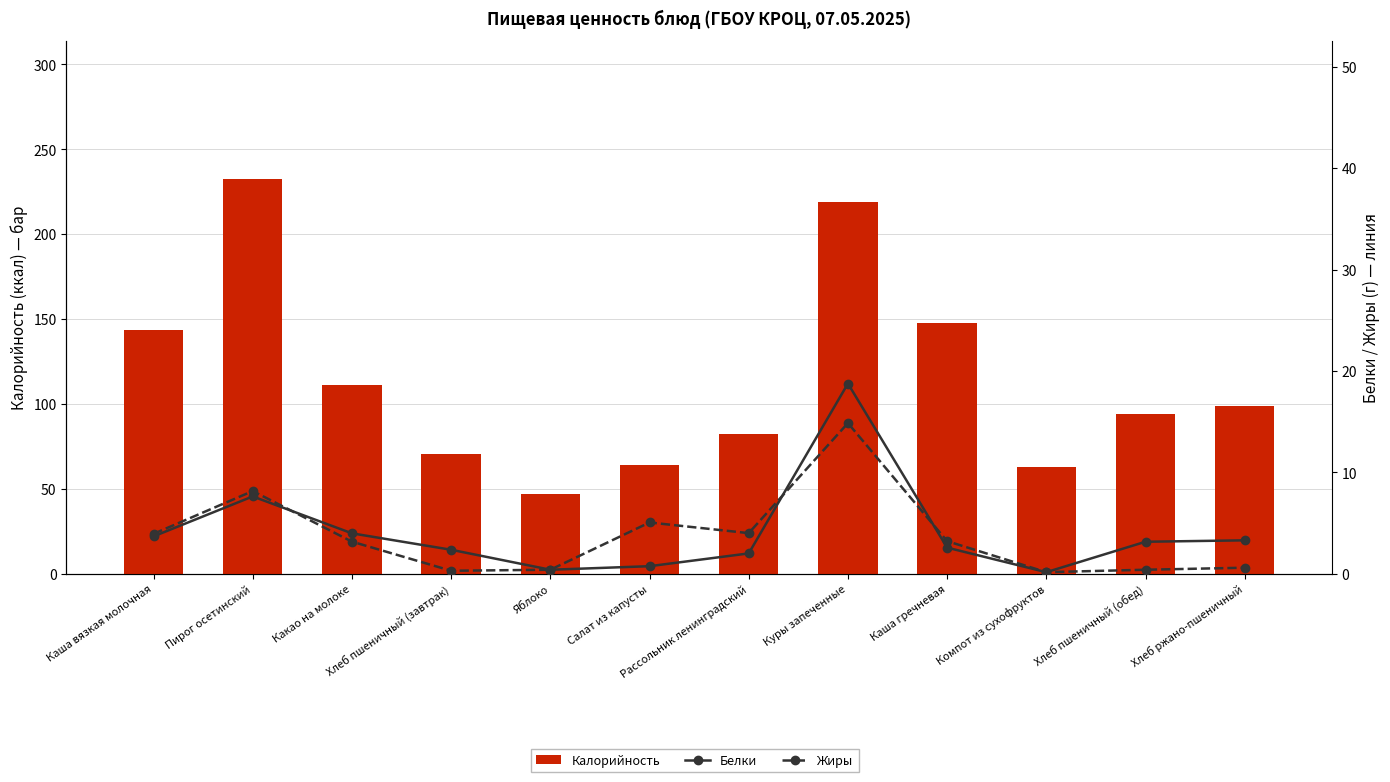

Is the value of Жиры at Хлеб пшеничный (обед) greater than the value of Белки at Какао на молоке?

No